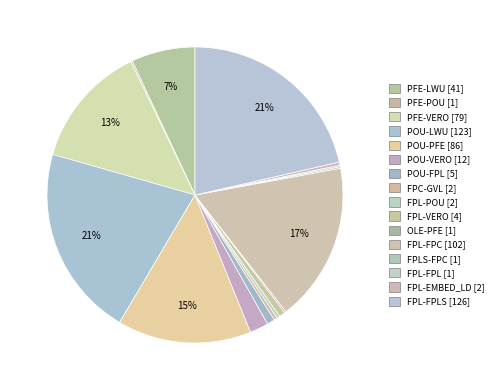

What is the largest slice in the pie chart?

FPL-FPLS [126]